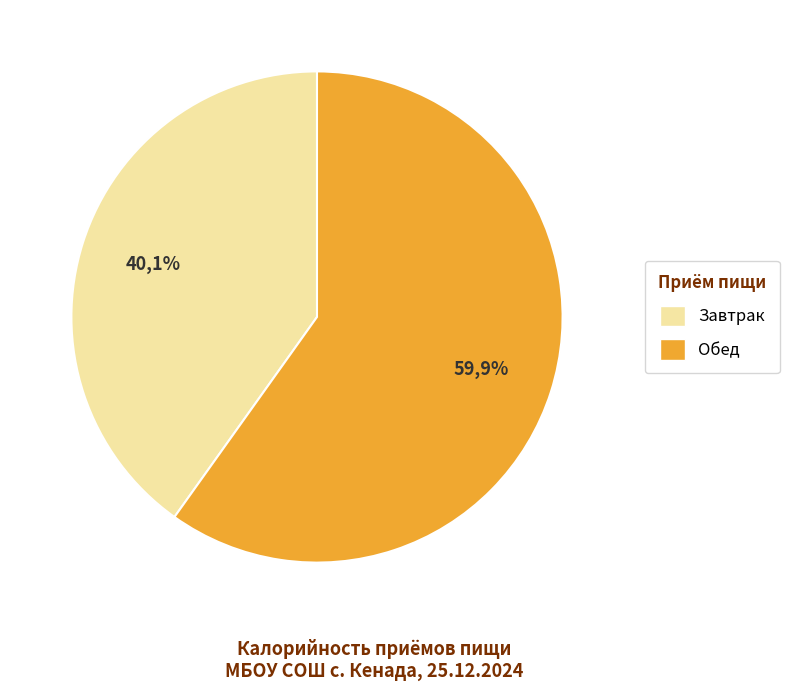

The Обед slice represents 60% of the pie. True or false?

True